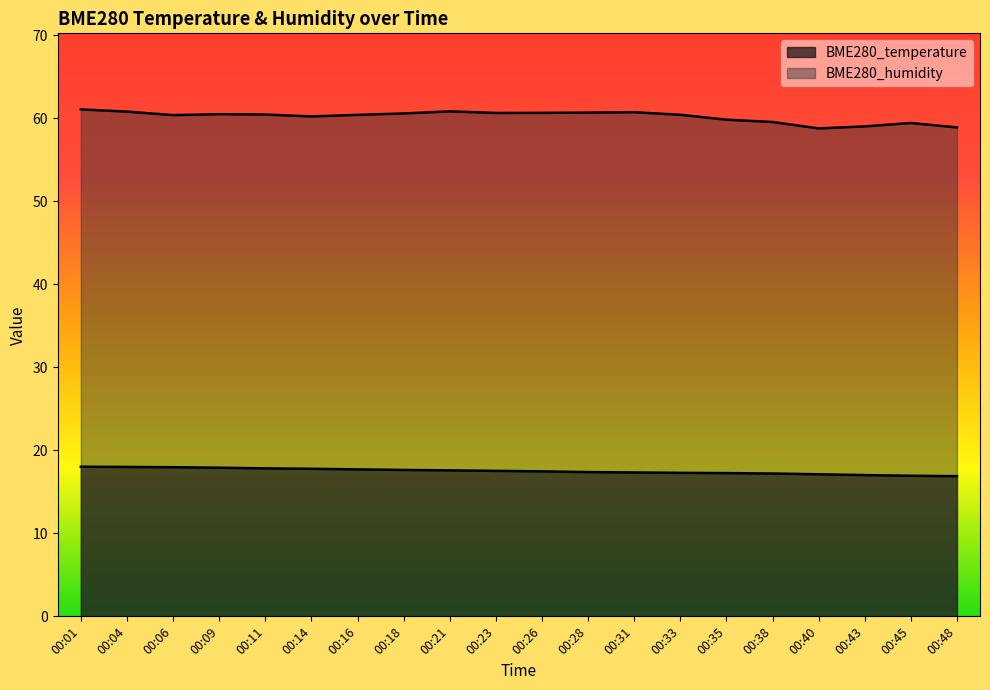

Reading left to right, extract all data points from this chart.

BME280_temperature: 18.0	18.0	18.0	17.9	17.8	17.8	17.7	17.6	17.6	17.5	17.5	17.4	17.3	17.3	17.2	17.2	17.1	17.0	16.9	16.9
BME280_humidity: 61.0	60.8	60.4	60.5	60.4	60.2	60.4	60.6	60.8	60.6	60.6	60.7	60.7	60.4	59.8	59.5	58.8	59.0	59.4	58.9